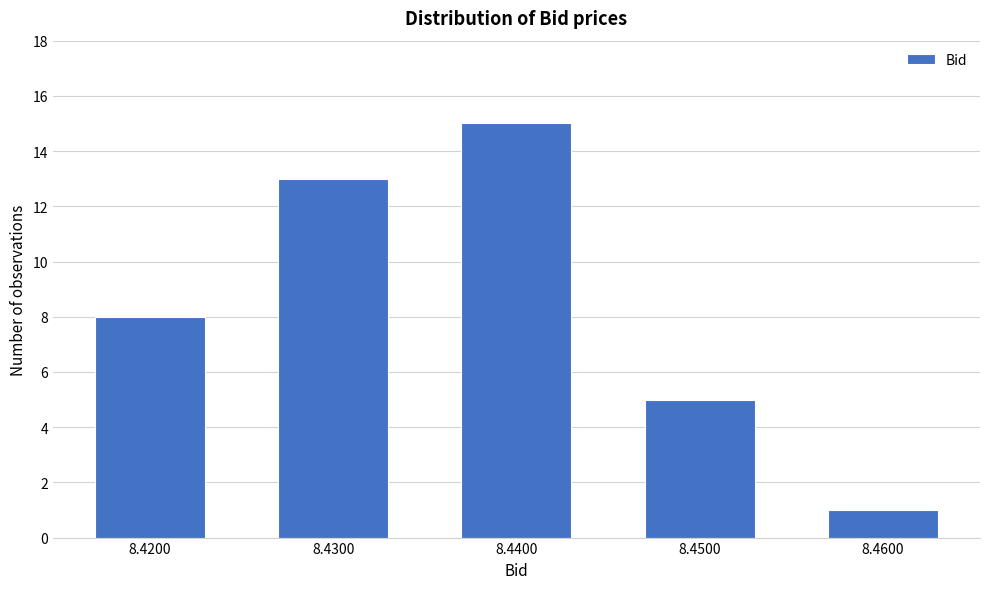

Reading left to right, what are all the values shown in this chart?

8	13	15	5	1